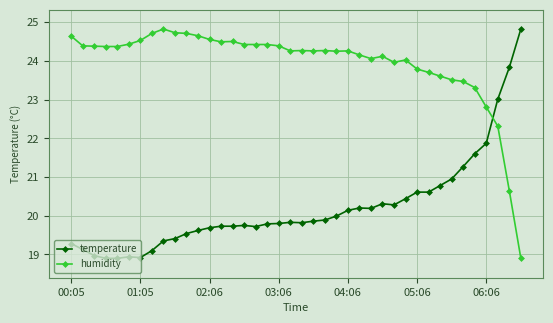

Which series has the largest total across all categories?

humidity